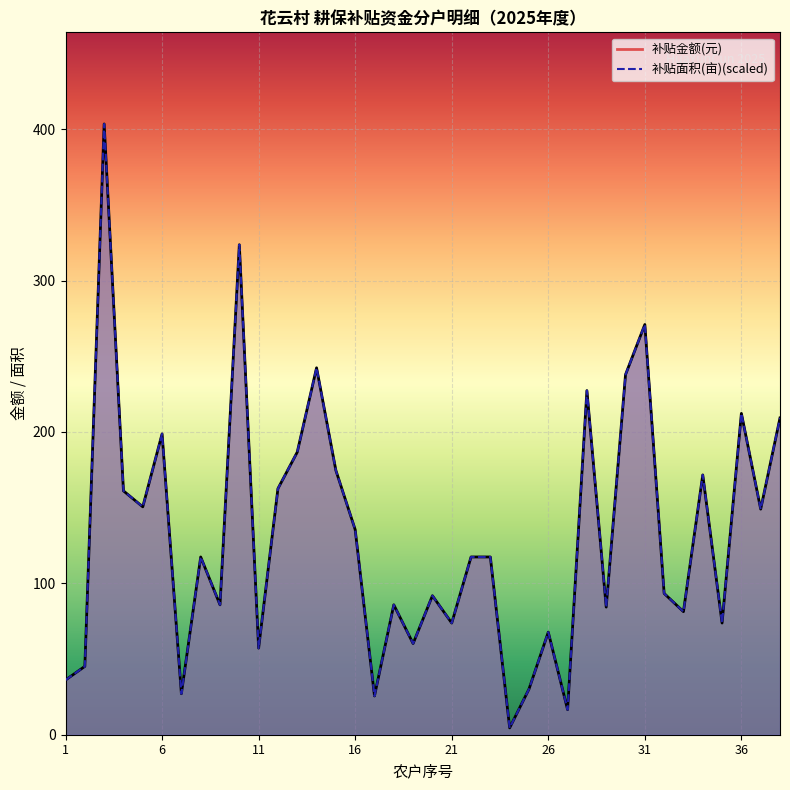

True or false: 补贴面积(亩)(scaled)_line has more than 2 points higher than both neighbors.

True